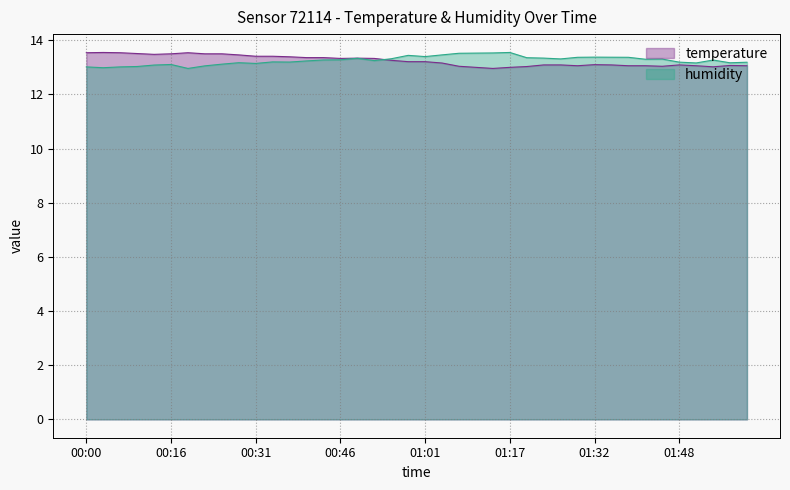

Which has a higher value, 00:25 or 00:22?

00:25